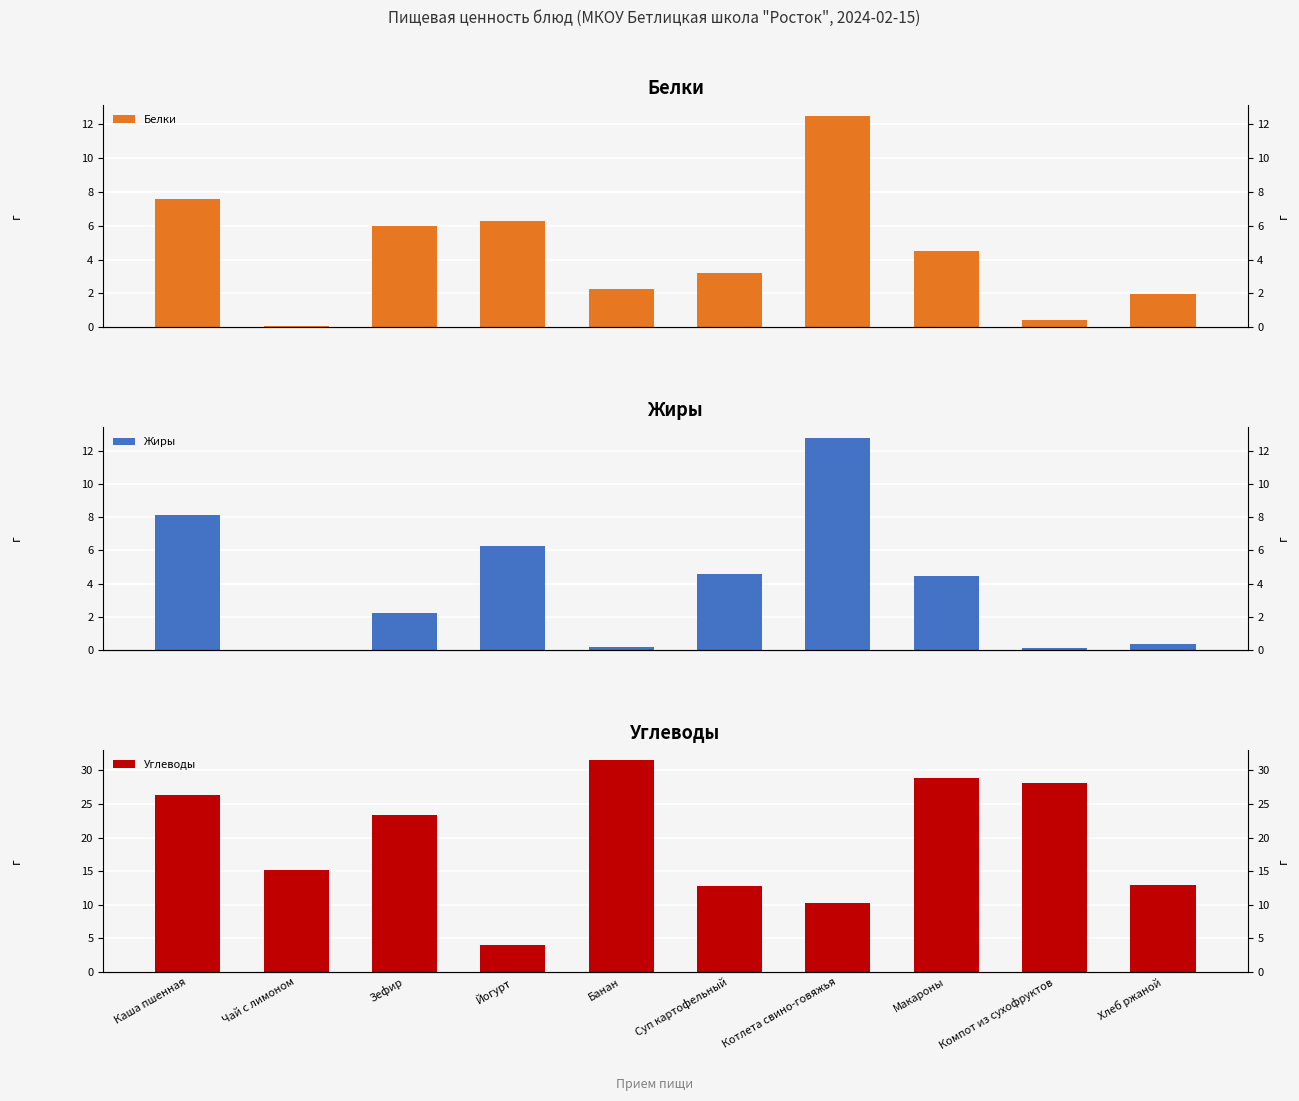

Rank the categories by Углеводы value from lowest to highest.

Йогурт, Котлета свино-говяжья, Суп картофельный, Хлеб ржаной, Чай с лимоном, Зефир, Каша пшенная, Компот из сухофруктов, Макароны, Банан